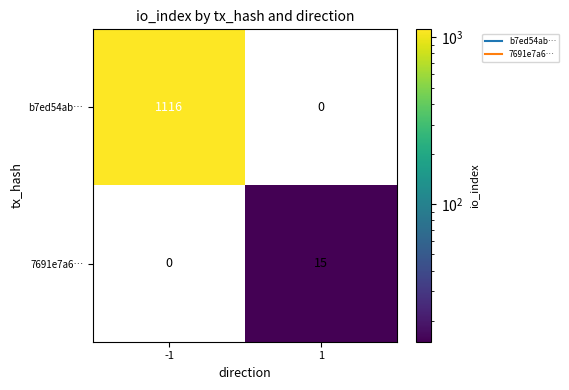

Rank the series at 1 from lowest to highest value.

b7ed54ab…, 7691e7a6…